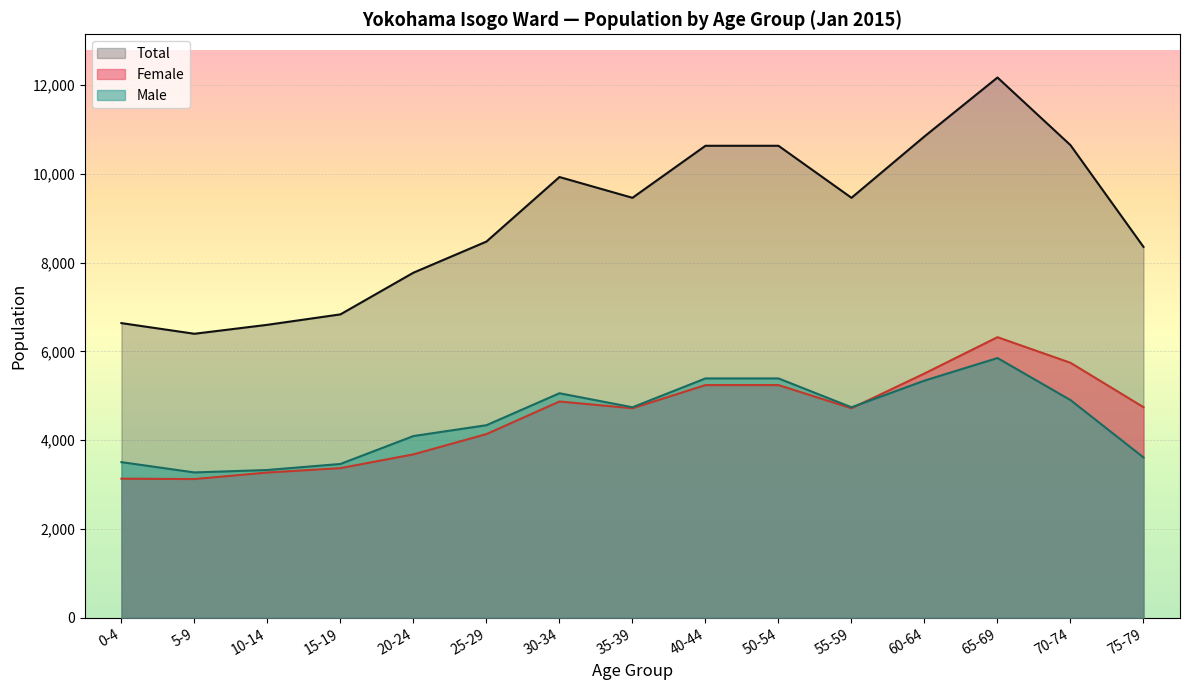

What is the greatest value displayed?

12170